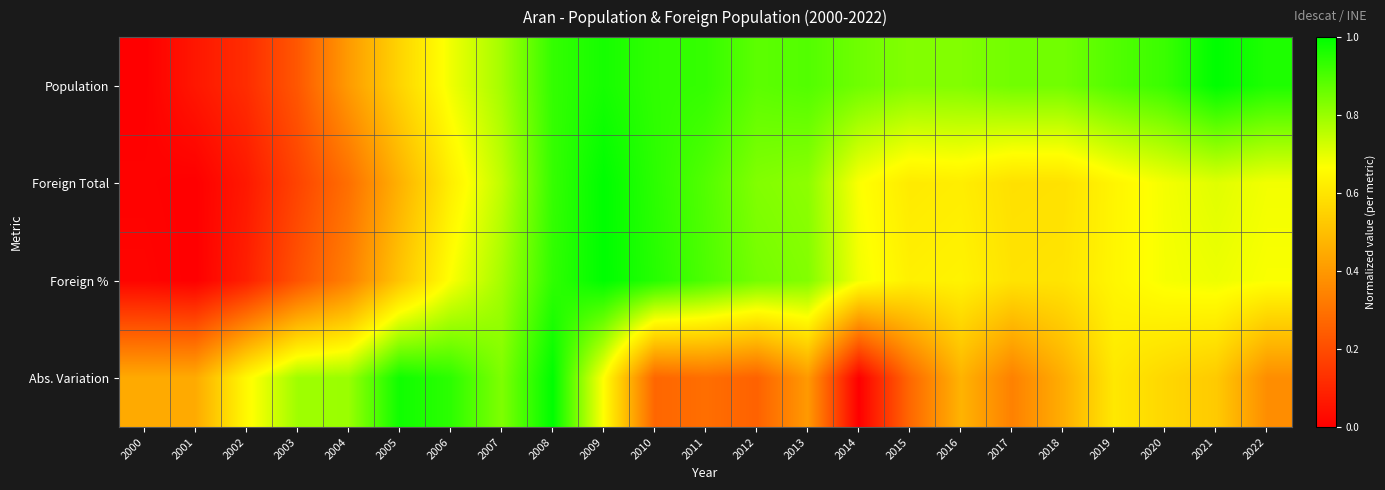

Rank the series by their maximum value, from lowest to highest.

Population, Foreign Total, Foreign %, Abs. Variation